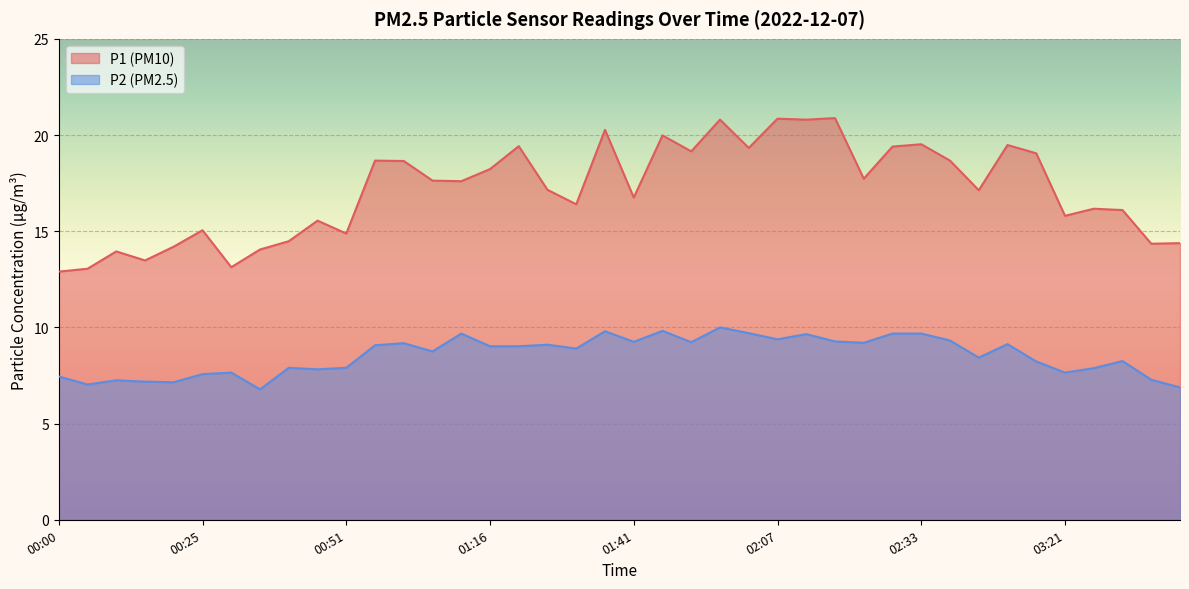

At which category does P1 reach its first local peak?

00:10